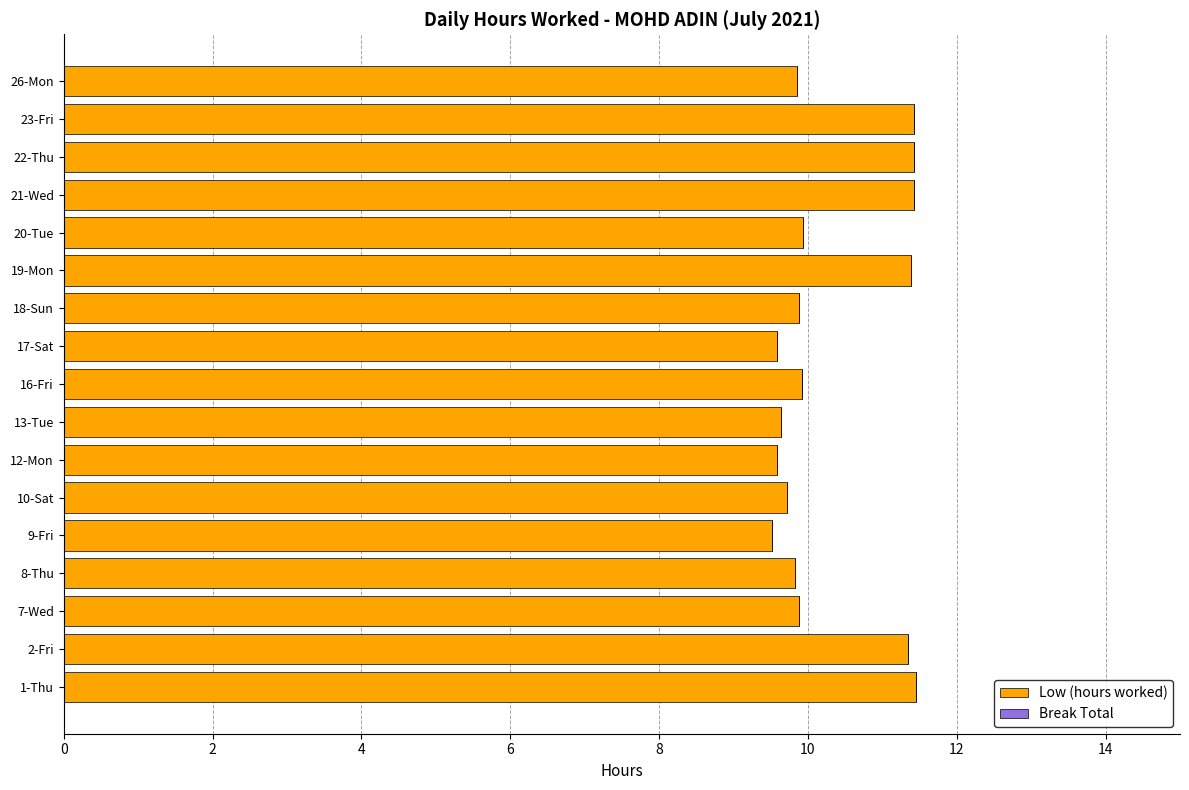

Between 2-Fri and 10-Sat, which is larger?

2-Fri